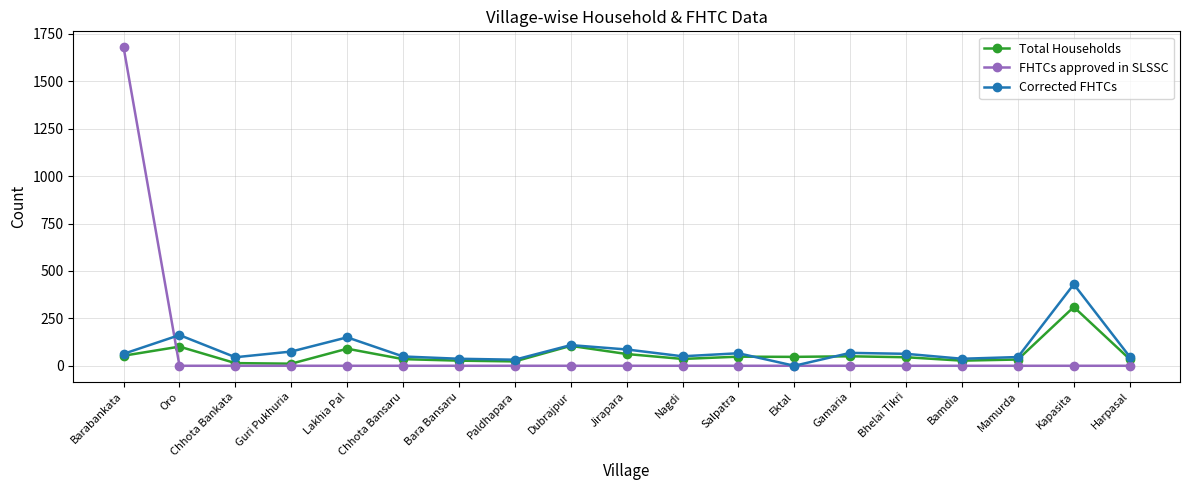

What is the maximum value for Total Households?

310